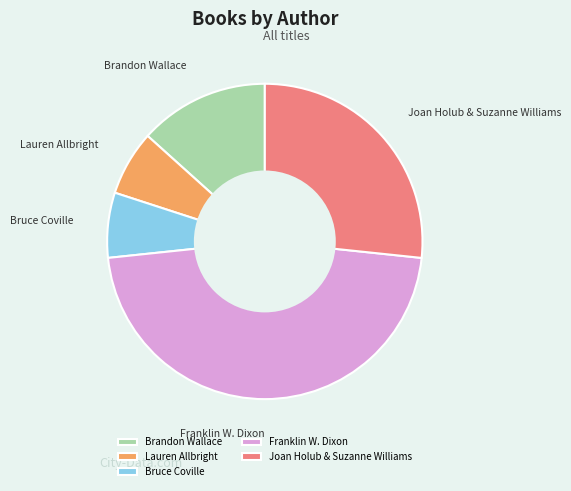

Does any single category account for the majority?

No